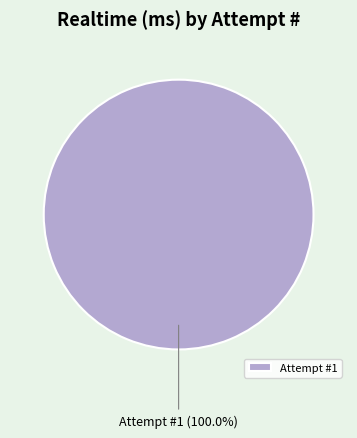

What is the majority slice?

Attempt #1